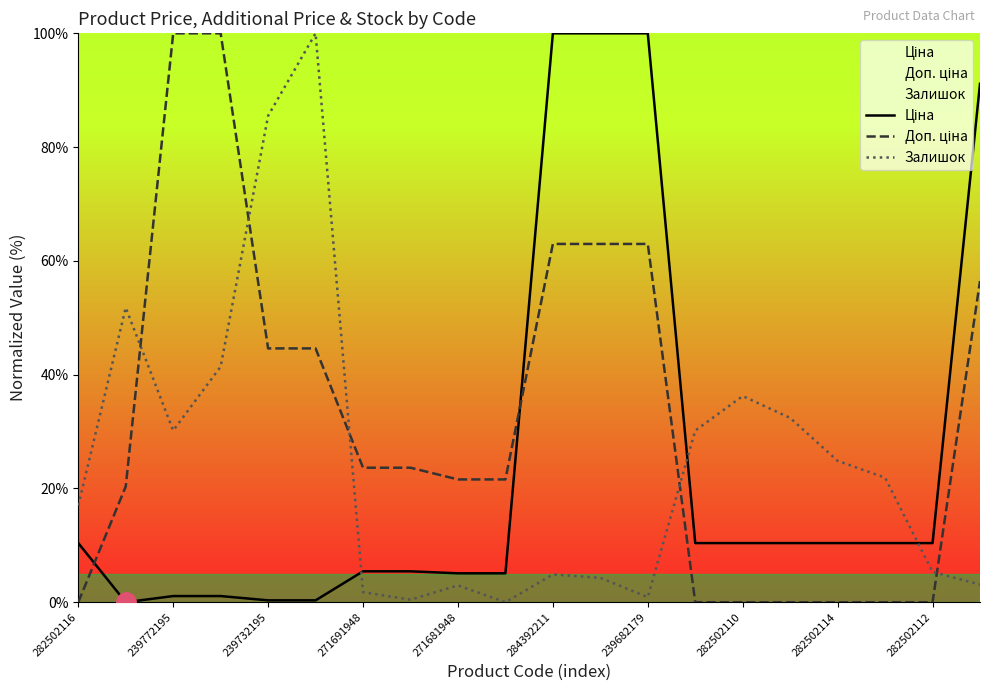

How many positive values does the Доп. ціна series have?

13